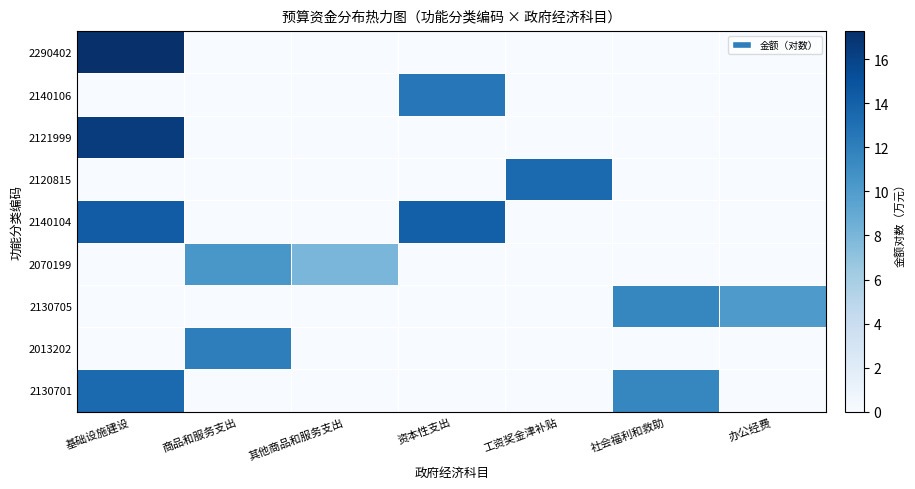

At which category is the sum across all series the highest?

基础设施建设